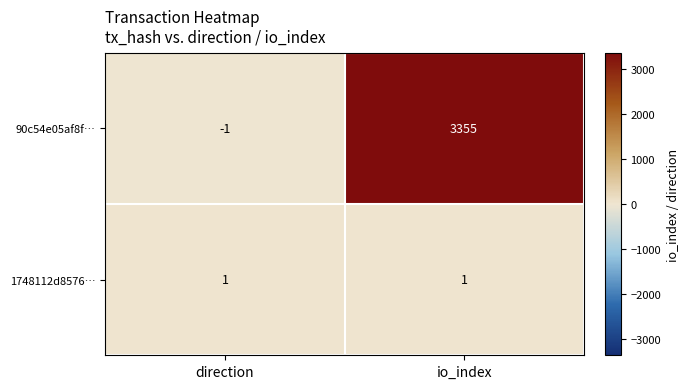

List the series in order of their peak value, lowest first.

1748112d8576…, 90c54e05af8f…